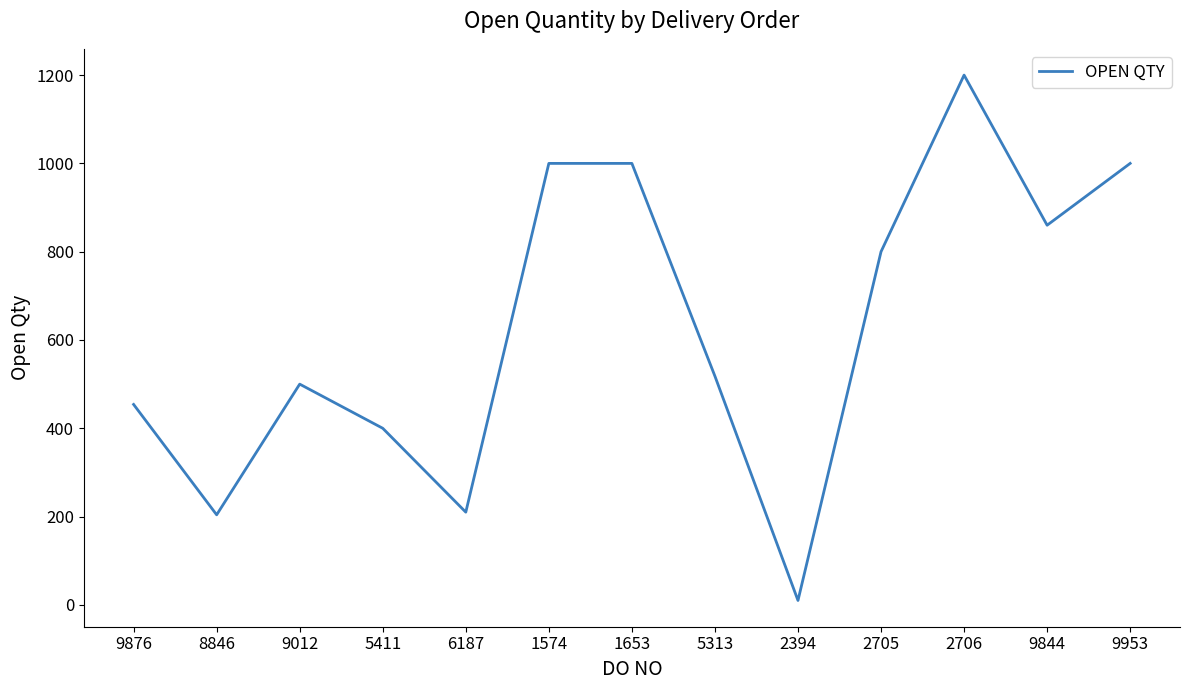

How many lines are shown in the chart?

1